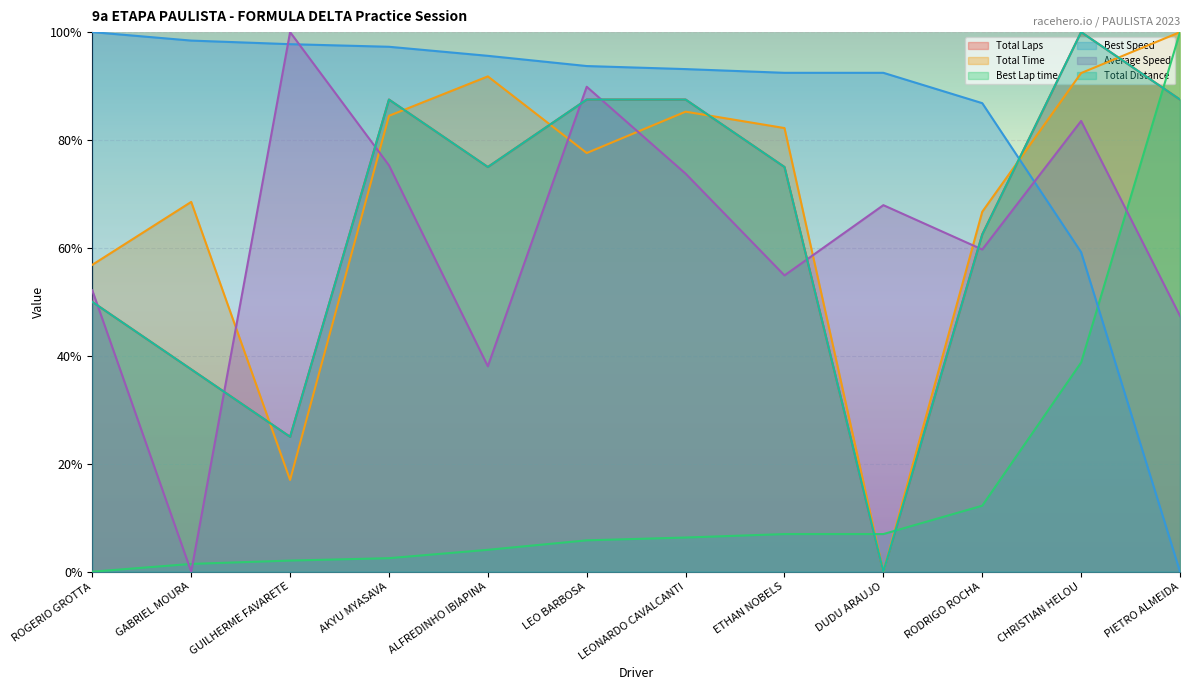

How many data points does each series have?

12